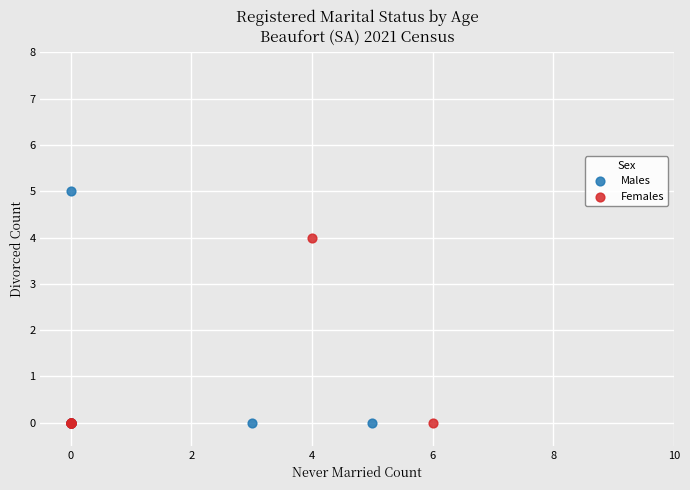

Which series reaches the maximum Y coordinate?

Males